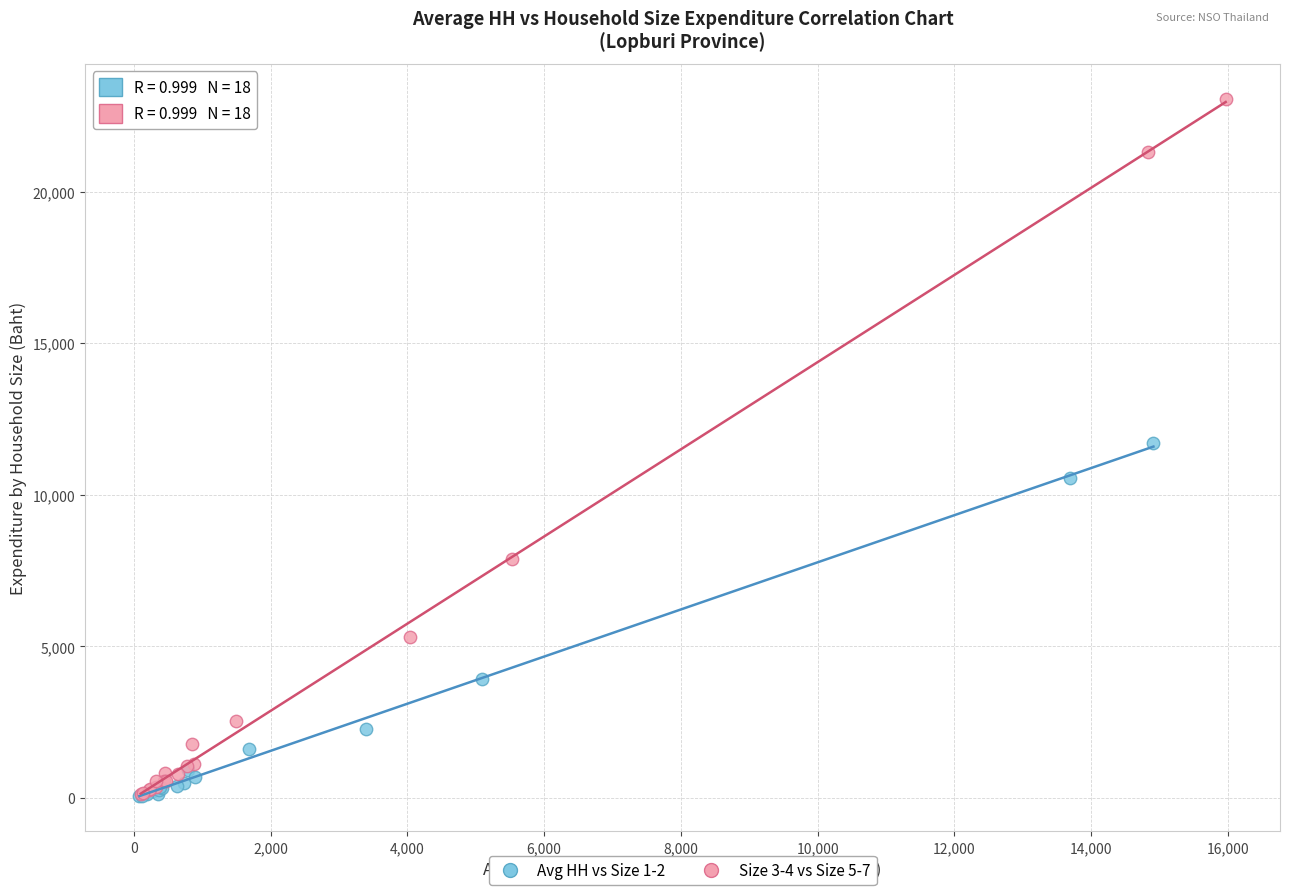

Which series has the largest Y range (max minus min)?

Size 3-4 vs Size 5-7